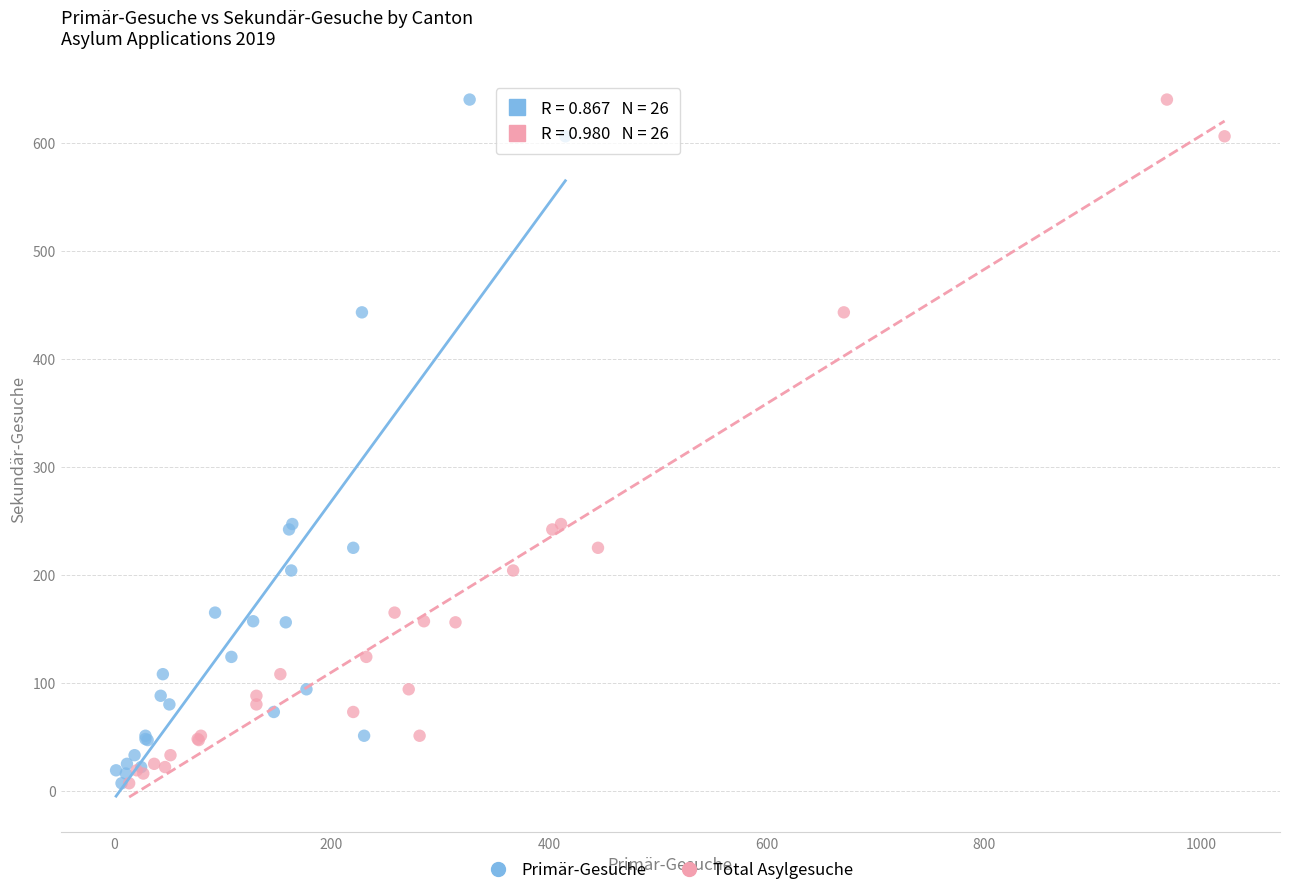

What are all the series names shown in the legend?

Primär-Gesuche, Total Asylgesuche